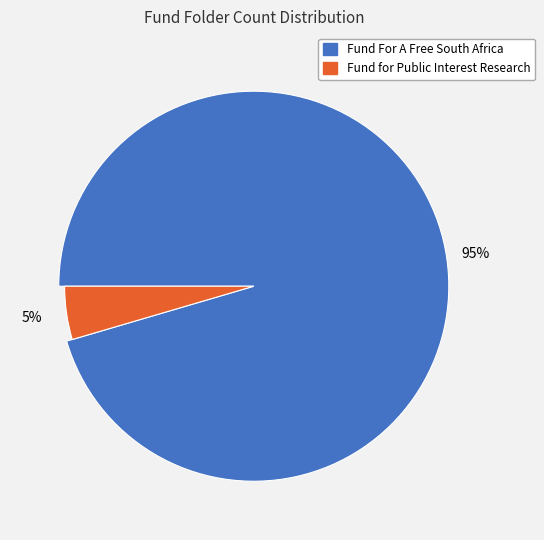

Which slice is the smallest?

Fund for Public Interest Research